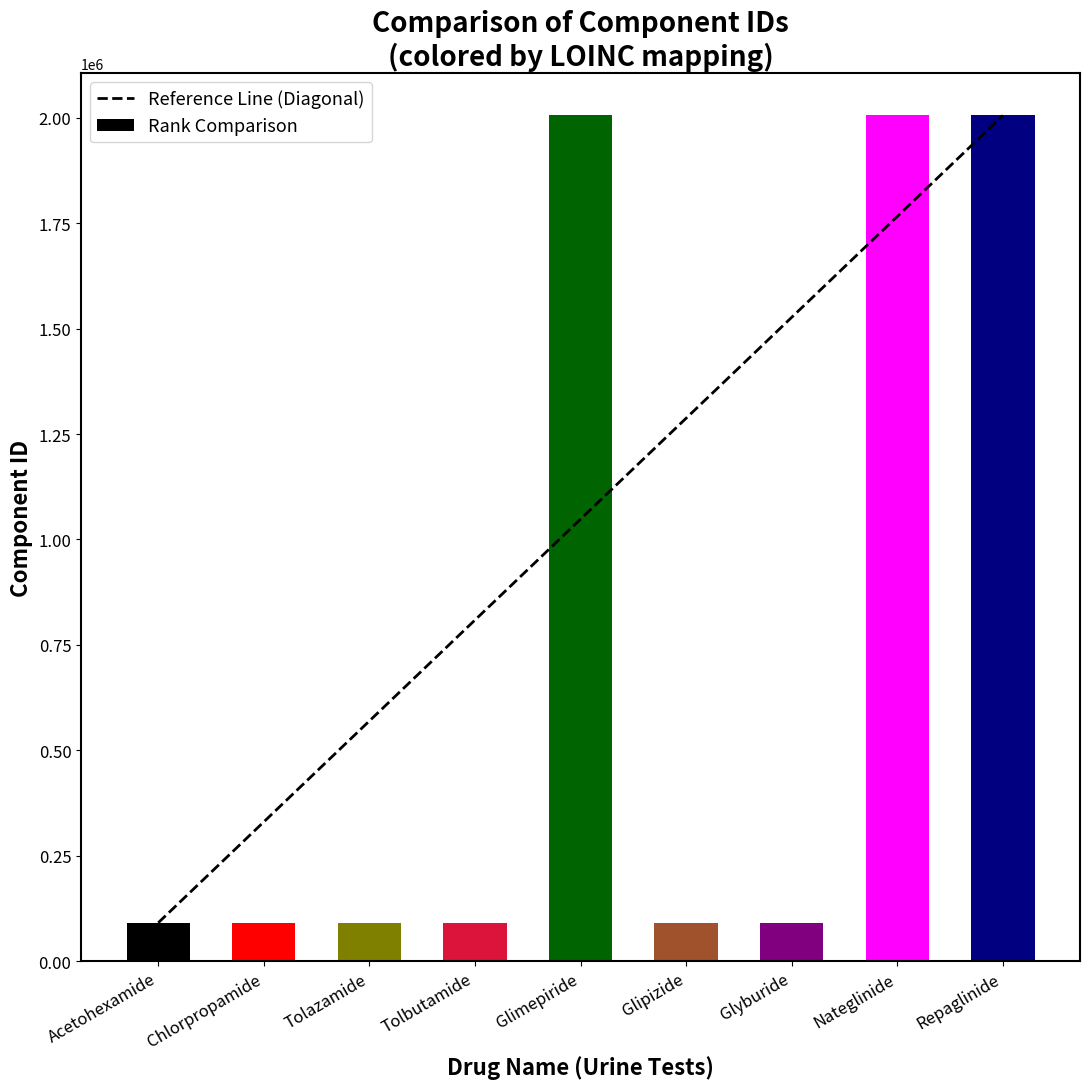

Between Chlorpropamide and Tolazamide, which series saw the biggest shift?

Reference Line (Diagonal)